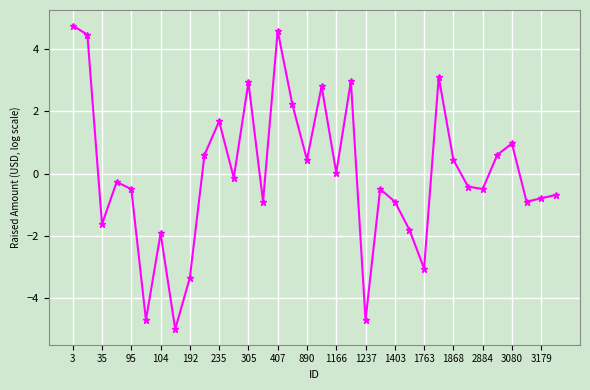

What is the maximum value shown in the chart?

4.8